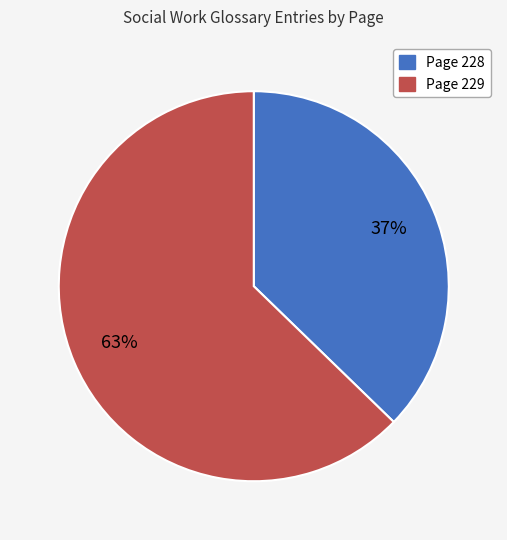

Is Page 228 the majority of the pie?

No